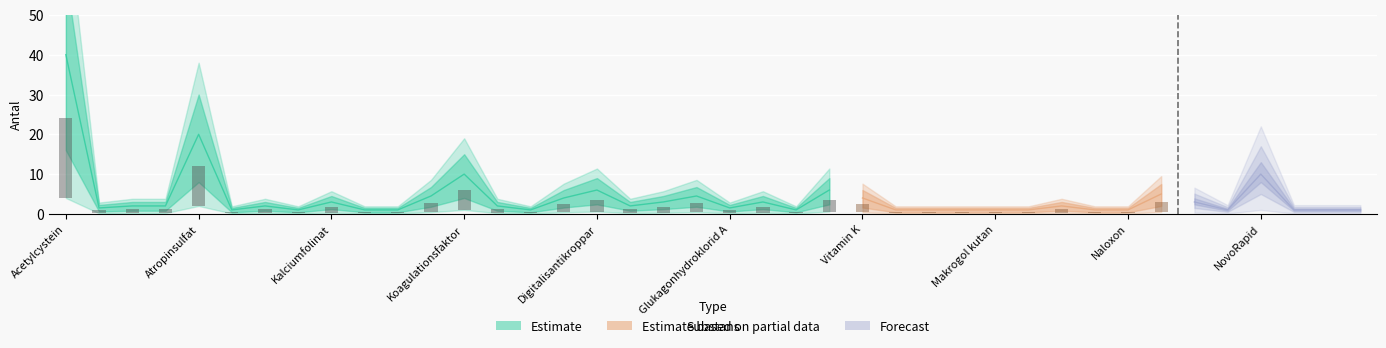

What is the maximum value for rekommenderat_antal?

40